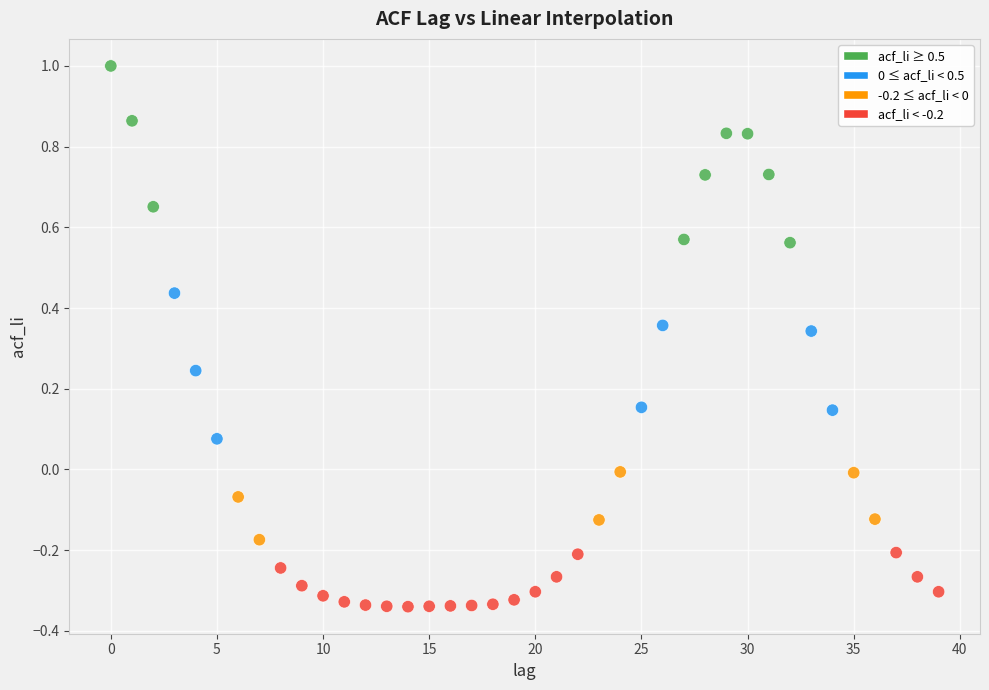

What is the range of Y values (max minus min)?

1.3